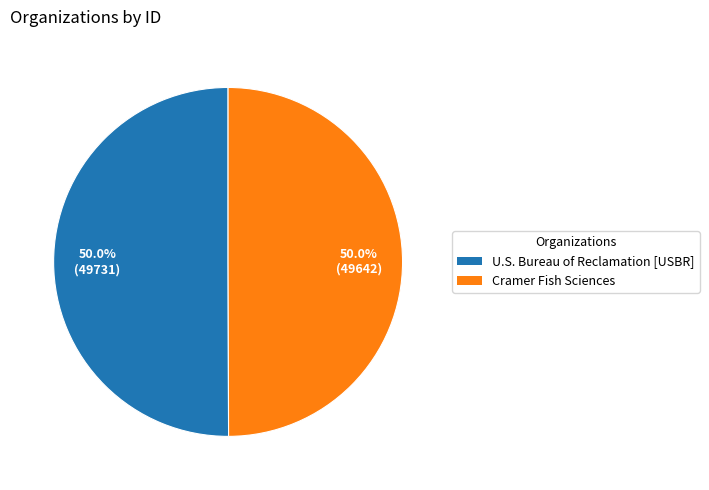

What is the ratio of the value at U.S. Bureau of Reclamation [USBR] to the value at Cramer Fish Sciences?

1.0